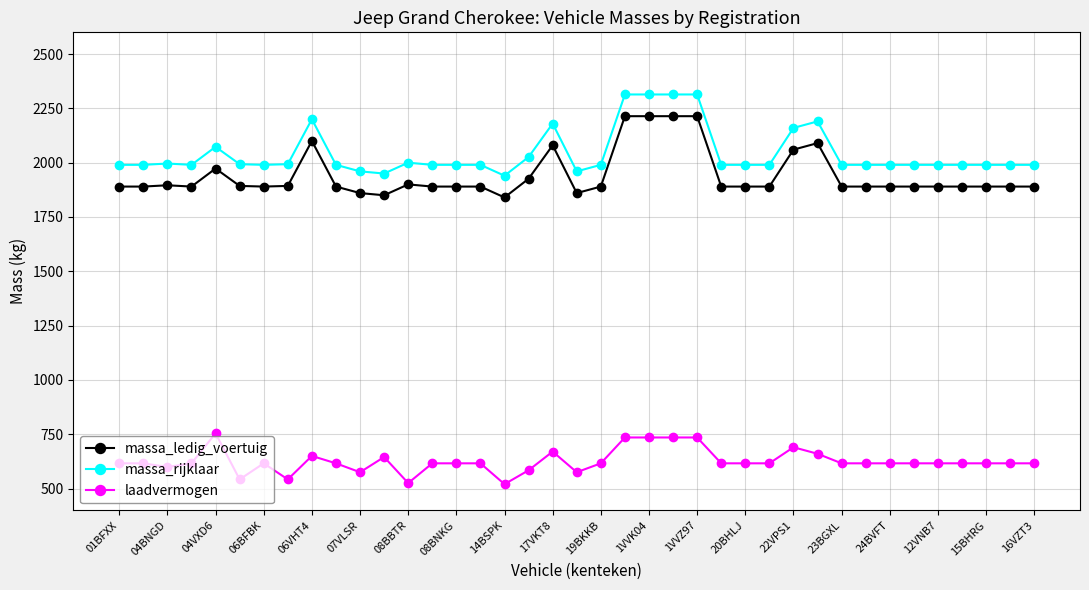

What is the minimum value shown in the chart?

520